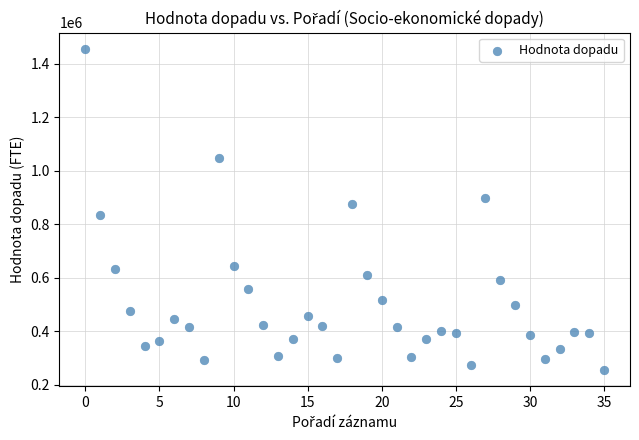

What is the range of Y values (max minus min)?

1203138